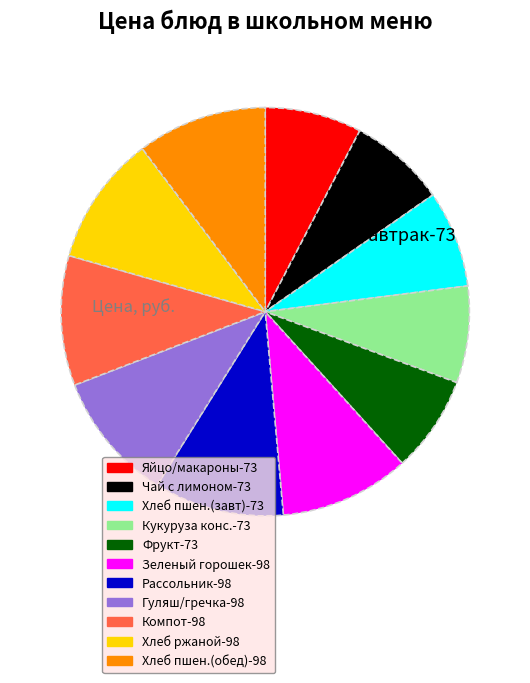

Count the number of slices in the pie.

11